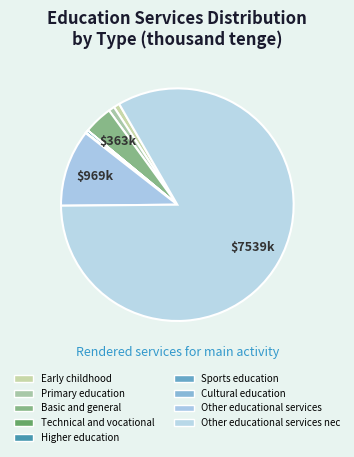

To the nearest percent, what is the difference between the largest and smallest slice percentages?

83%